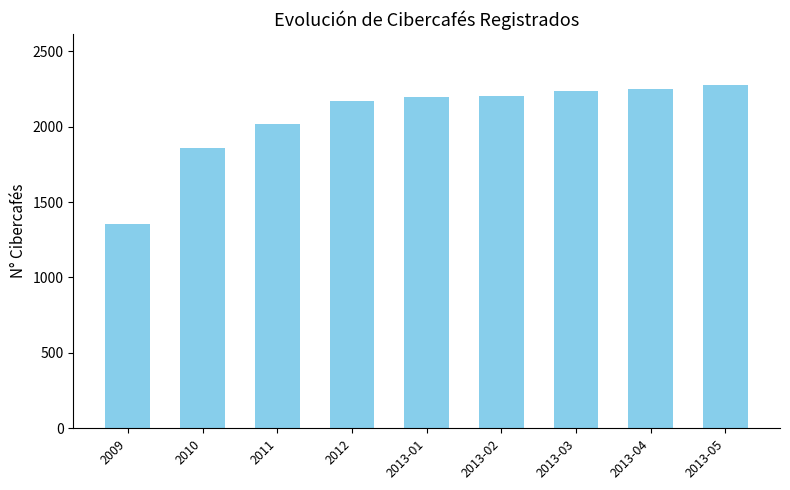

What is the ratio of the value at 2009 to the value at 2012?

0.6